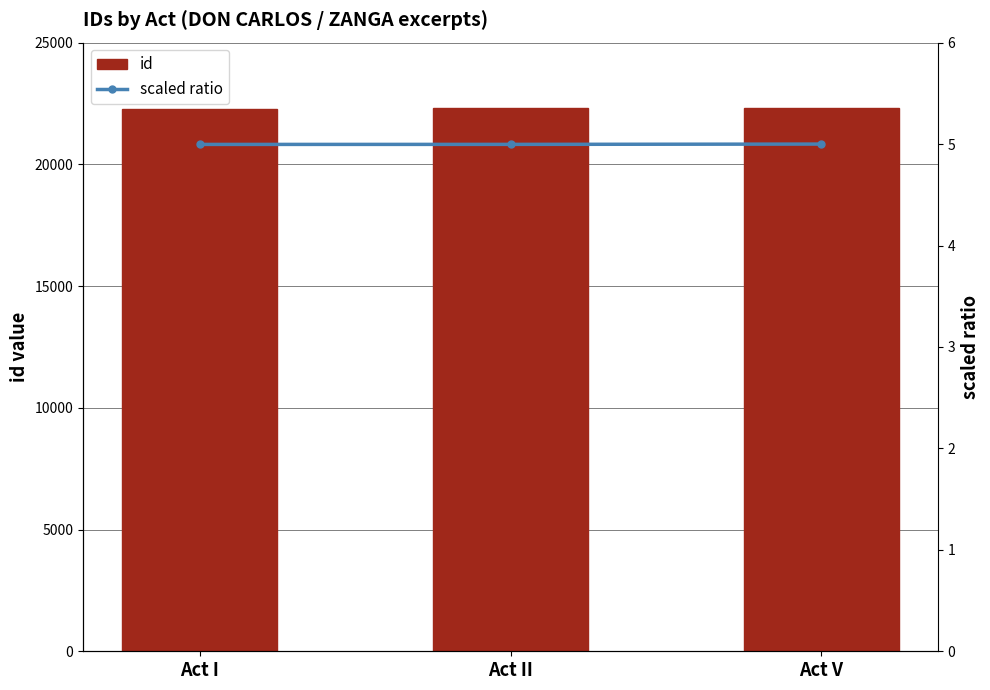

What is the sum of all id values?

66899